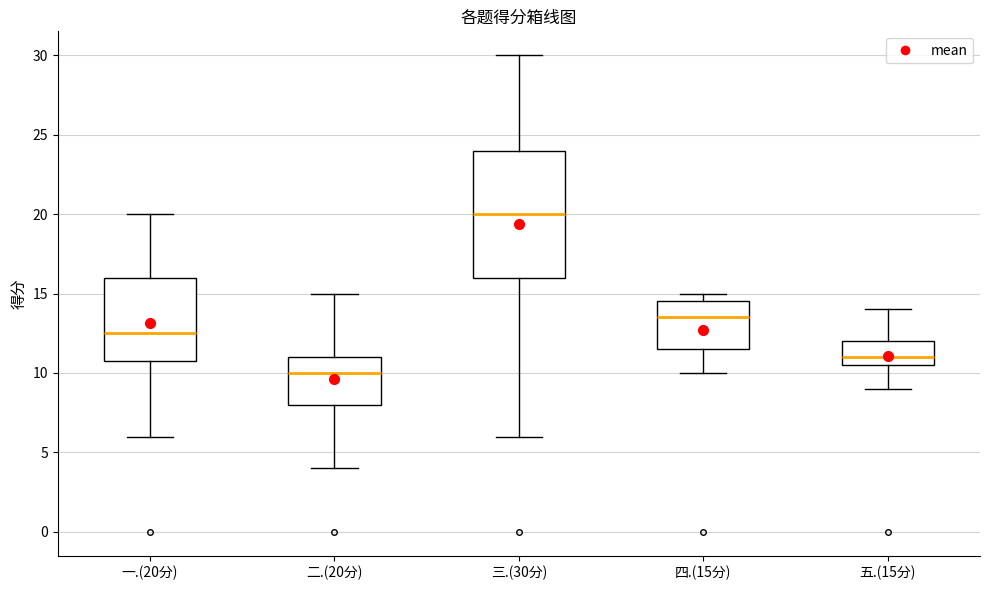

Comparing the boxes themselves (not the whiskers), which one is the tallest?

三.(30分)